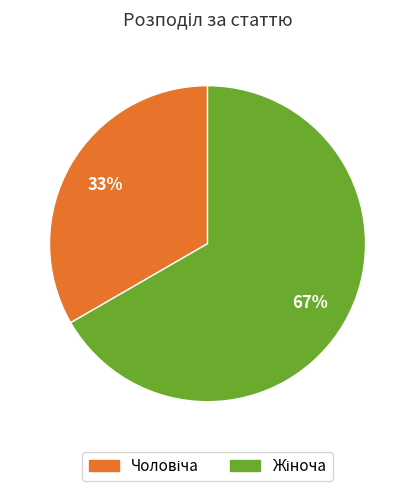

Is there any slice that represents more than half of the pie?

Yes